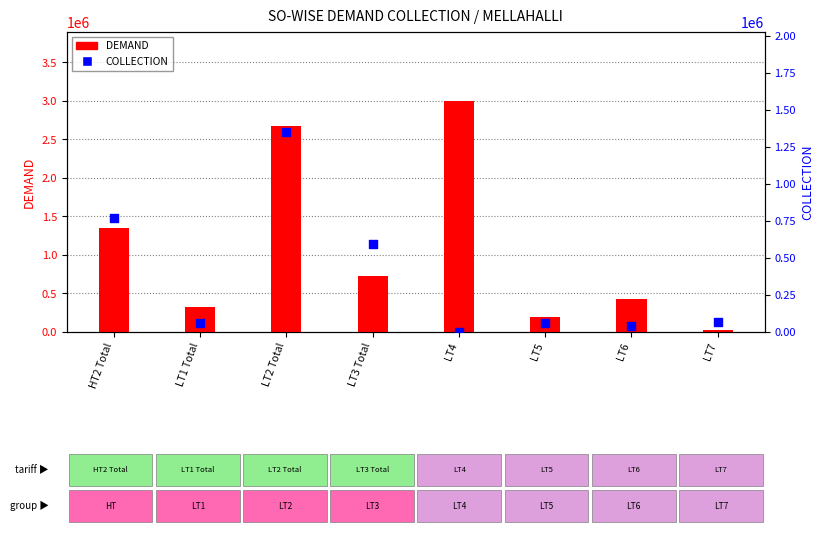

Is the value of DEMAND at LT1 Total greater than the value of COLLECTION at LT4?

Yes